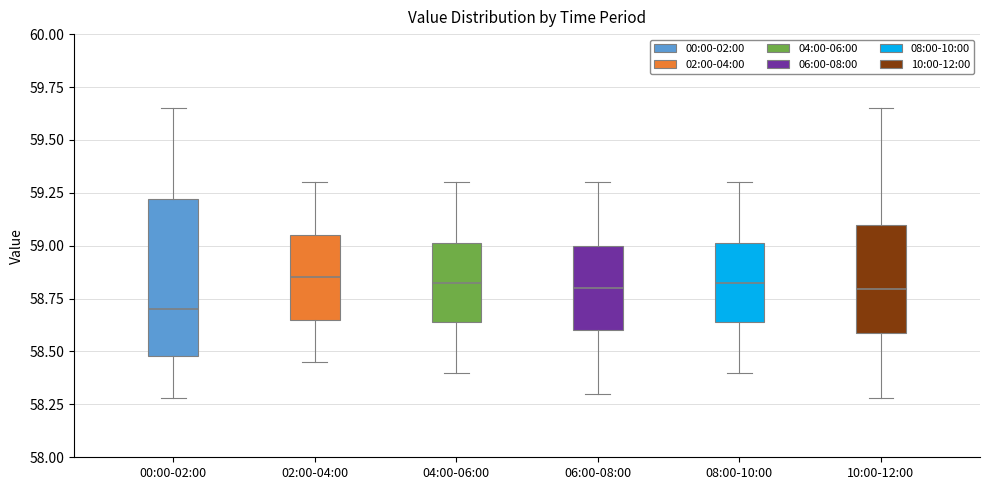

Reading left to right, transcribe this box plot: for each box, give where its median line is, the range the box spans, and where its two whiskers end, as read against the y-axis. The values are not printed on the chart, so give them approximately, as read against the axis.

00:00-02:00: median 58.70, box 58.50 to 59.20, whiskers 58.30 to 59.65
02:00-04:00: median 58.85, box 58.65 to 59.05, whiskers 58.45 to 59.30
04:00-06:00: median 58.85, box 58.65 to 59.00, whiskers 58.40 to 59.30
06:00-08:00: median 58.80, box 58.60 to 59.00, whiskers 58.30 to 59.30
08:00-10:00: median 58.85, box 58.65 to 59.00, whiskers 58.40 to 59.30
10:00-12:00: median 58.80, box 58.60 to 59.10, whiskers 58.30 to 59.65